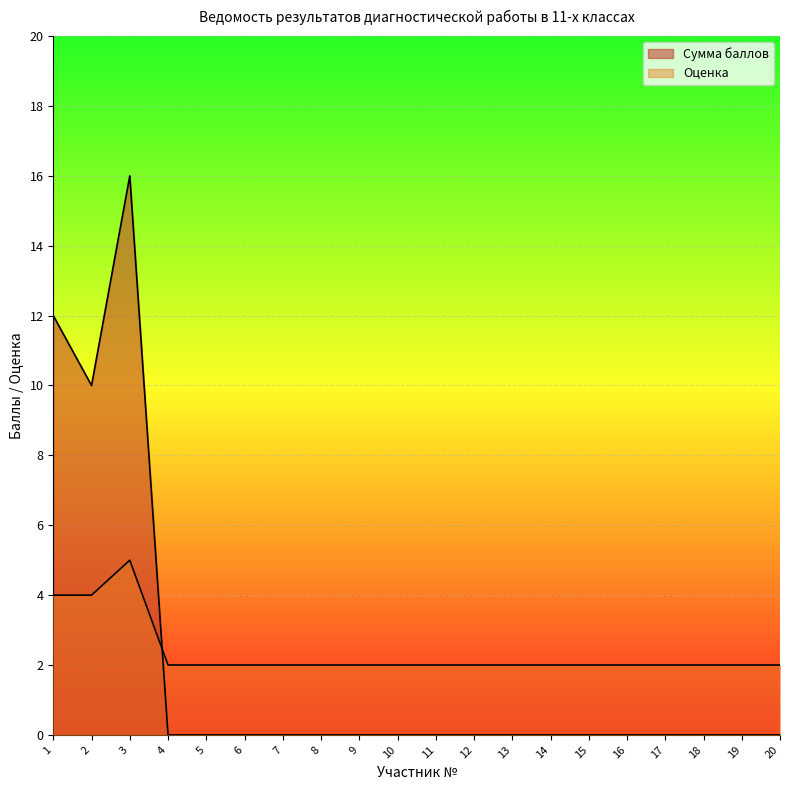

Is it true that Оценка equals 2 at 16?

True